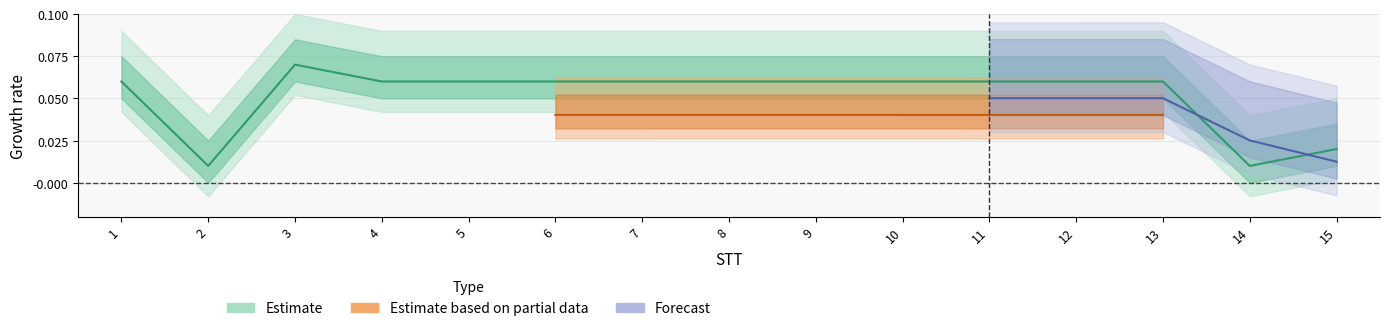

At which label is the value closest to 0?

2